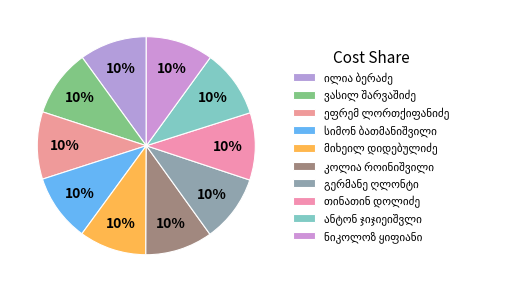

Count the number of slices in the pie.

10